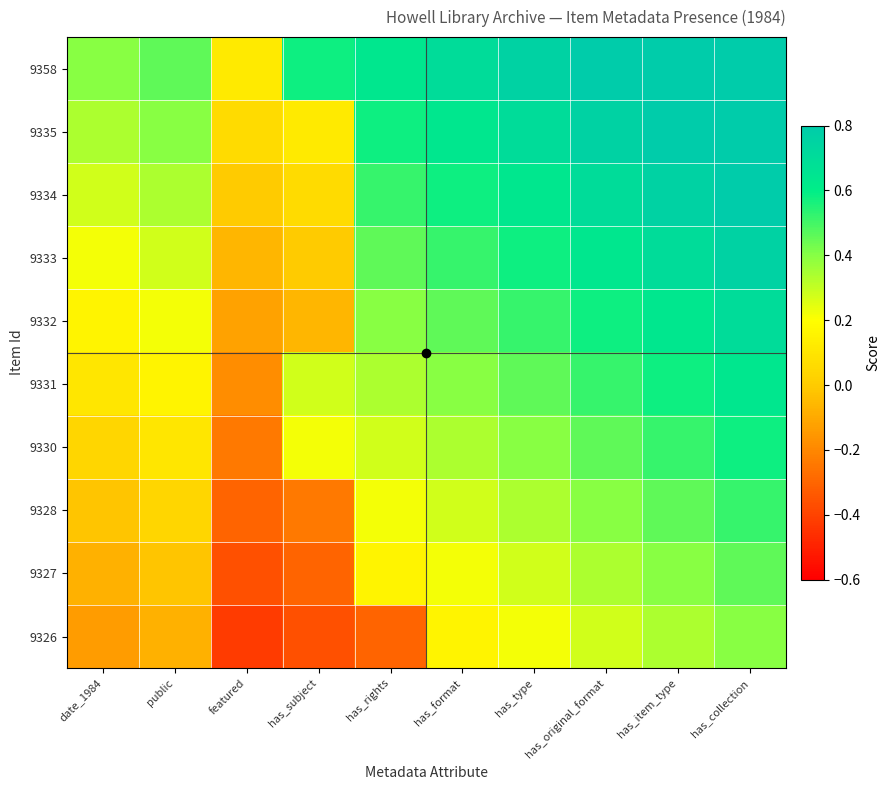

Reading left to right, what are all the values shown in this chart?

9358: date_1984=0.4	public=0.5	featured=0.1	has_subject=0.6	has_rights=0.6	has_format=0.7	has_type=0.8	has_original_format=0.8	has_item_type=0.9	has_collection=0.9
9335: date_1984=0.3	public=0.4	featured=0.1	has_subject=0.1	has_rights=0.6	has_format=0.6	has_type=0.7	has_original_format=0.8	has_item_type=0.8	has_collection=0.9
9334: date_1984=0.3	public=0.3	featured=0.0	has_subject=0.1	has_rights=0.5	has_format=0.6	has_type=0.6	has_original_format=0.7	has_item_type=0.8	has_collection=0.8
9333: date_1984=0.2	public=0.3	featured=-0.1	has_subject=0.0	has_rights=0.5	has_format=0.5	has_type=0.6	has_original_format=0.6	has_item_type=0.7	has_collection=0.8
9332: date_1984=0.2	public=0.2	featured=-0.1	has_subject=-0.1	has_rights=0.4	has_format=0.5	has_type=0.5	has_original_format=0.6	has_item_type=0.6	has_collection=0.7
9331: date_1984=0.1	public=0.2	featured=-0.2	has_subject=0.3	has_rights=0.3	has_format=0.4	has_type=0.5	has_original_format=0.5	has_item_type=0.6	has_collection=0.6
9330: date_1984=0.0	public=0.1	featured=-0.2	has_subject=0.2	has_rights=0.3	has_format=0.3	has_type=0.4	has_original_format=0.5	has_item_type=0.5	has_collection=0.6
9328: date_1984=-0.0	public=0.0	featured=-0.3	has_subject=-0.2	has_rights=0.2	has_format=0.3	has_type=0.3	has_original_format=0.4	has_item_type=0.5	has_collection=0.5
9327: date_1984=-0.1	public=-0.0	featured=-0.4	has_subject=-0.3	has_rights=0.2	has_format=0.2	has_type=0.3	has_original_format=0.3	has_item_type=0.4	has_collection=0.5
9326: date_1984=-0.1	public=-0.1	featured=-0.4	has_subject=-0.4	has_rights=-0.3	has_format=0.2	has_type=0.2	has_original_format=0.3	has_item_type=0.3	has_collection=0.4